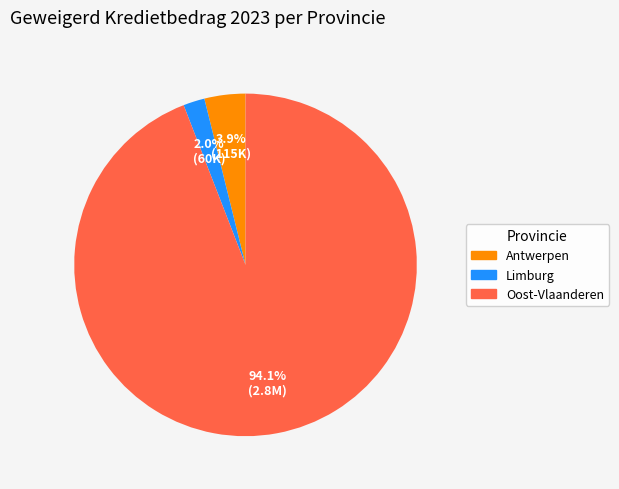

Is there a majority slice in this chart?

Yes